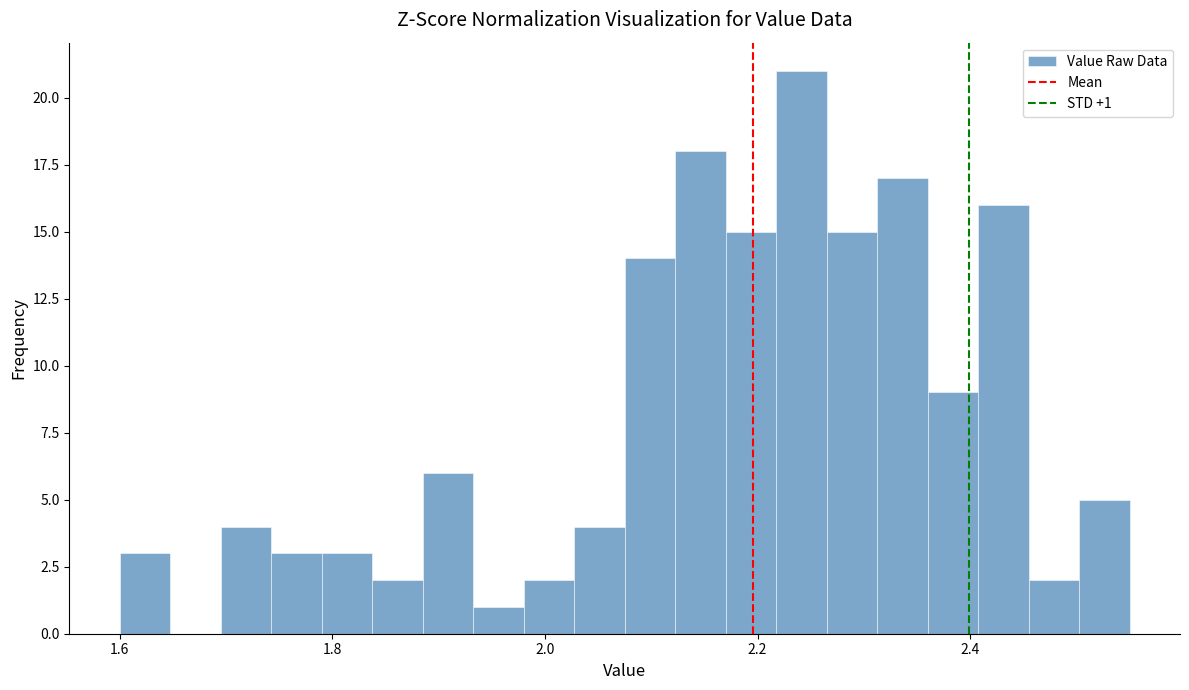

Around what value on the x-axis is the tallest bar? Give the approximate position of its centre, as read against the axis.

2.24